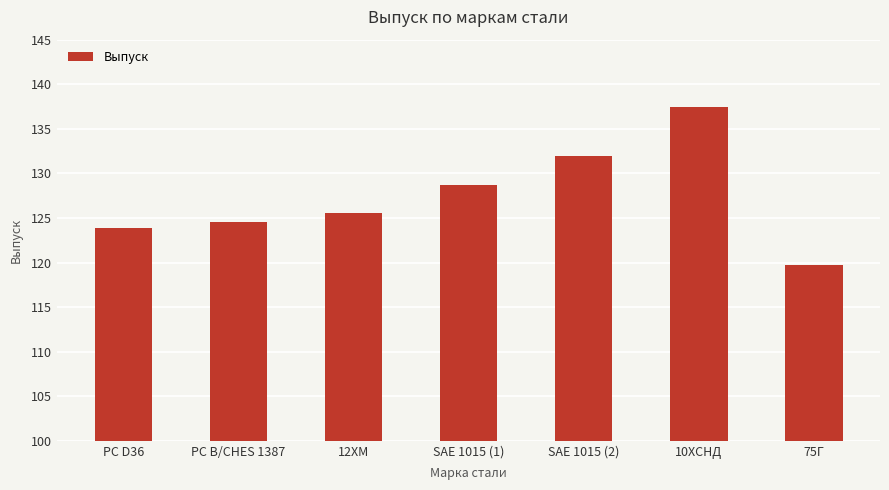

Read the value at РС D36.

123.9